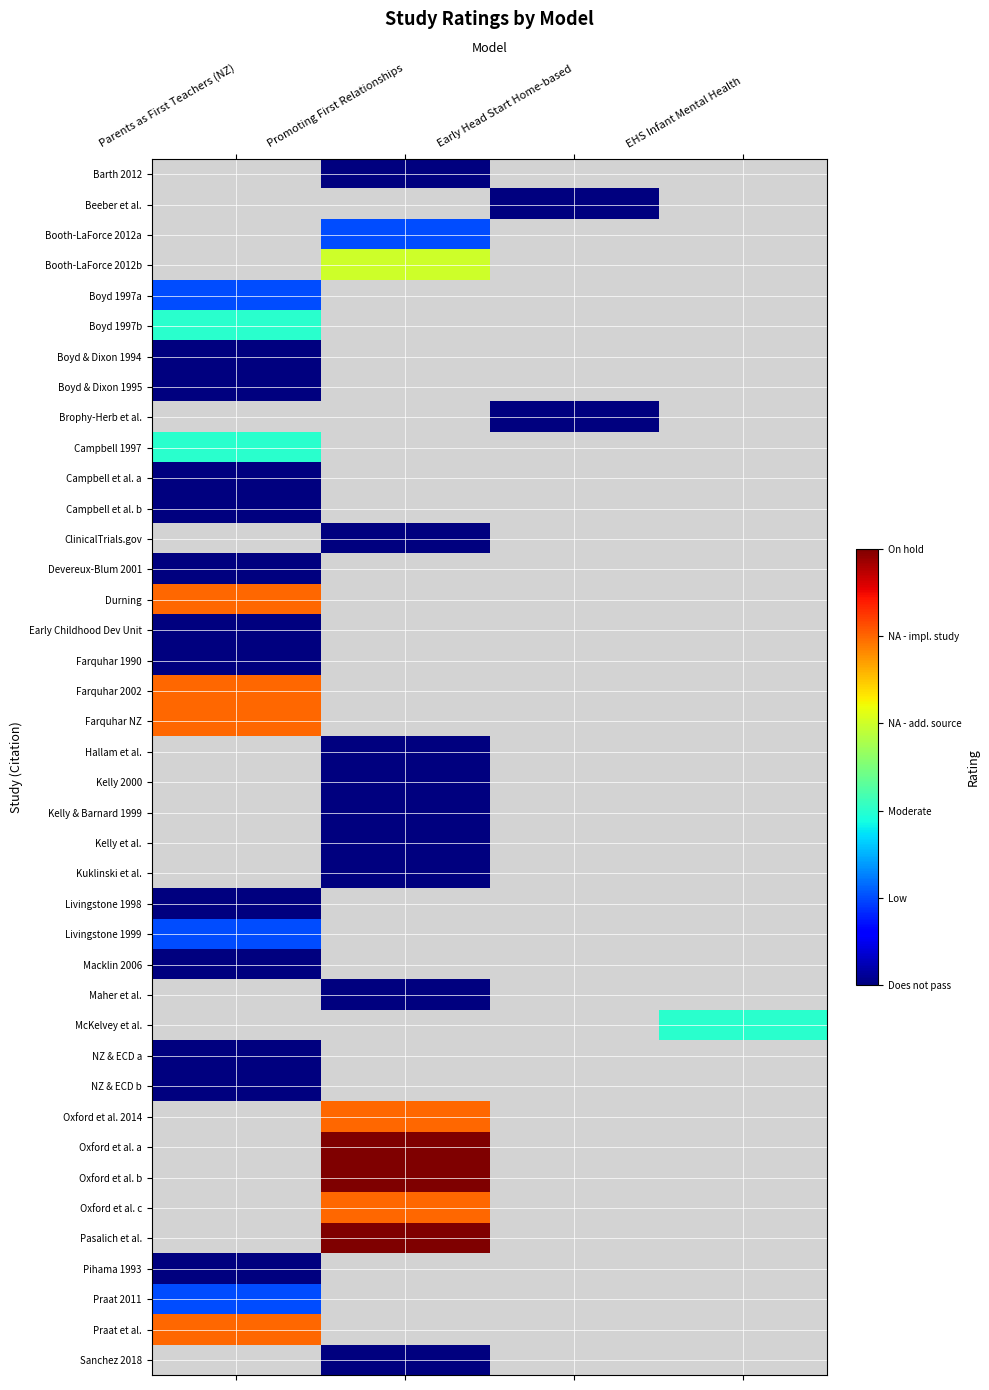

Reading left to right, extract all data points from this chart.

Barth 2012: Parents as First Teachers (NZ)=99	Promoting First Relationships=0	Early Head Start Home-based=99	EHS Infant Mental Health=99
Beeber et al.: Parents as First Teachers (NZ)=99	Promoting First Relationships=99	Early Head Start Home-based=0	EHS Infant Mental Health=99
Booth-LaForce 2012a: Parents as First Teachers (NZ)=99	Promoting First Relationships=1	Early Head Start Home-based=99	EHS Infant Mental Health=99
Booth-LaForce 2012b: Parents as First Teachers (NZ)=99	Promoting First Relationships=3	Early Head Start Home-based=99	EHS Infant Mental Health=99
Boyd 1997a: Parents as First Teachers (NZ)=1	Promoting First Relationships=99	Early Head Start Home-based=99	EHS Infant Mental Health=99
Boyd 1997b: Parents as First Teachers (NZ)=2	Promoting First Relationships=99	Early Head Start Home-based=99	EHS Infant Mental Health=99
Boyd & Dixon 1994: Parents as First Teachers (NZ)=0	Promoting First Relationships=99	Early Head Start Home-based=99	EHS Infant Mental Health=99
Boyd & Dixon 1995: Parents as First Teachers (NZ)=0	Promoting First Relationships=99	Early Head Start Home-based=99	EHS Infant Mental Health=99
Brophy-Herb et al.: Parents as First Teachers (NZ)=99	Promoting First Relationships=99	Early Head Start Home-based=0	EHS Infant Mental Health=99
Campbell 1997: Parents as First Teachers (NZ)=2	Promoting First Relationships=99	Early Head Start Home-based=99	EHS Infant Mental Health=99
Campbell et al. a: Parents as First Teachers (NZ)=0	Promoting First Relationships=99	Early Head Start Home-based=99	EHS Infant Mental Health=99
Campbell et al. b: Parents as First Teachers (NZ)=0	Promoting First Relationships=99	Early Head Start Home-based=99	EHS Infant Mental Health=99
ClinicalTrials.gov: Parents as First Teachers (NZ)=99	Promoting First Relationships=0	Early Head Start Home-based=99	EHS Infant Mental Health=99
Devereux-Blum 2001: Parents as First Teachers (NZ)=0	Promoting First Relationships=99	Early Head Start Home-based=99	EHS Infant Mental Health=99
Durning: Parents as First Teachers (NZ)=4	Promoting First Relationships=99	Early Head Start Home-based=99	EHS Infant Mental Health=99
Early Childhood Dev Unit: Parents as First Teachers (NZ)=0	Promoting First Relationships=99	Early Head Start Home-based=99	EHS Infant Mental Health=99
Farquhar 1990: Parents as First Teachers (NZ)=0	Promoting First Relationships=99	Early Head Start Home-based=99	EHS Infant Mental Health=99
Farquhar 2002: Parents as First Teachers (NZ)=4	Promoting First Relationships=99	Early Head Start Home-based=99	EHS Infant Mental Health=99
Farquhar NZ: Parents as First Teachers (NZ)=4	Promoting First Relationships=99	Early Head Start Home-based=99	EHS Infant Mental Health=99
Hallam et al.: Parents as First Teachers (NZ)=99	Promoting First Relationships=0	Early Head Start Home-based=99	EHS Infant Mental Health=99
Kelly 2000: Parents as First Teachers (NZ)=99	Promoting First Relationships=0	Early Head Start Home-based=99	EHS Infant Mental Health=99
Kelly & Barnard 1999: Parents as First Teachers (NZ)=99	Promoting First Relationships=0	Early Head Start Home-based=99	EHS Infant Mental Health=99
Kelly et al.: Parents as First Teachers (NZ)=99	Promoting First Relationships=0	Early Head Start Home-based=99	EHS Infant Mental Health=99
Kuklinski et al.: Parents as First Teachers (NZ)=99	Promoting First Relationships=0	Early Head Start Home-based=99	EHS Infant Mental Health=99
Livingstone 1998: Parents as First Teachers (NZ)=0	Promoting First Relationships=99	Early Head Start Home-based=99	EHS Infant Mental Health=99
Livingstone 1999: Parents as First Teachers (NZ)=1	Promoting First Relationships=99	Early Head Start Home-based=99	EHS Infant Mental Health=99
Macklin 2006: Parents as First Teachers (NZ)=0	Promoting First Relationships=99	Early Head Start Home-based=99	EHS Infant Mental Health=99
Maher et al.: Parents as First Teachers (NZ)=99	Promoting First Relationships=0	Early Head Start Home-based=99	EHS Infant Mental Health=99
McKelvey et al.: Parents as First Teachers (NZ)=99	Promoting First Relationships=99	Early Head Start Home-based=99	EHS Infant Mental Health=2
NZ & ECD a: Parents as First Teachers (NZ)=0	Promoting First Relationships=99	Early Head Start Home-based=99	EHS Infant Mental Health=99
NZ & ECD b: Parents as First Teachers (NZ)=0	Promoting First Relationships=99	Early Head Start Home-based=99	EHS Infant Mental Health=99
Oxford et al. 2014: Parents as First Teachers (NZ)=99	Promoting First Relationships=4	Early Head Start Home-based=99	EHS Infant Mental Health=99
Oxford et al. a: Parents as First Teachers (NZ)=99	Promoting First Relationships=5	Early Head Start Home-based=99	EHS Infant Mental Health=99
Oxford et al. b: Parents as First Teachers (NZ)=99	Promoting First Relationships=5	Early Head Start Home-based=99	EHS Infant Mental Health=99
Oxford et al. c: Parents as First Teachers (NZ)=99	Promoting First Relationships=4	Early Head Start Home-based=99	EHS Infant Mental Health=99
Pasalich et al.: Parents as First Teachers (NZ)=99	Promoting First Relationships=5	Early Head Start Home-based=99	EHS Infant Mental Health=99
Pihama 1993: Parents as First Teachers (NZ)=0	Promoting First Relationships=99	Early Head Start Home-based=99	EHS Infant Mental Health=99
Praat 2011: Parents as First Teachers (NZ)=1	Promoting First Relationships=99	Early Head Start Home-based=99	EHS Infant Mental Health=99
Praat et al.: Parents as First Teachers (NZ)=4	Promoting First Relationships=99	Early Head Start Home-based=99	EHS Infant Mental Health=99
Sanchez 2018: Parents as First Teachers (NZ)=99	Promoting First Relationships=0	Early Head Start Home-based=99	EHS Infant Mental Health=99